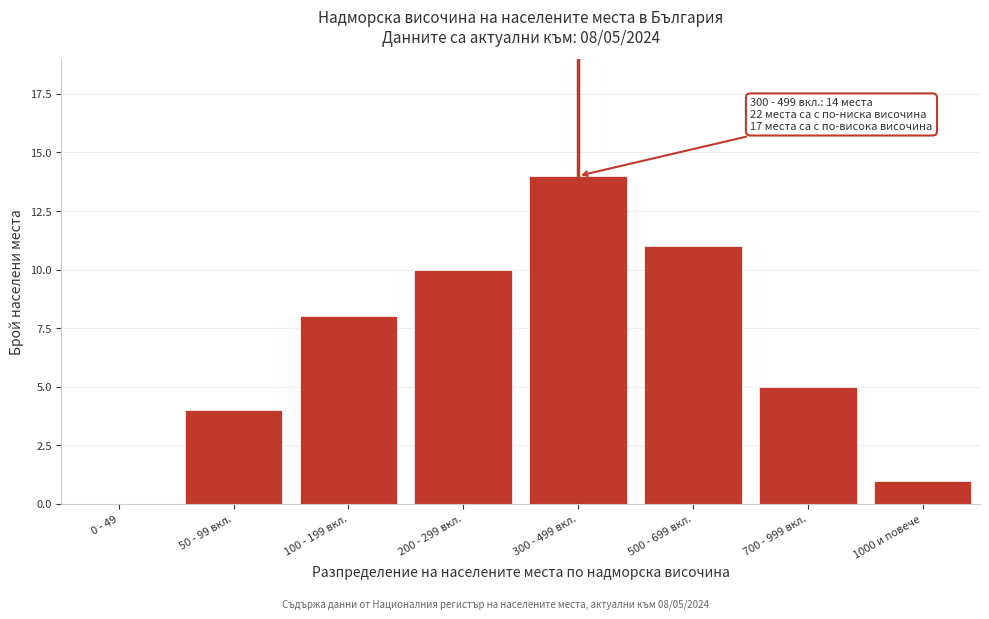

Reading left to right, what are all the values shown in this chart?

0 - 49=0	50 - 99 вкл.=4	100 - 199 вкл.=8	200 - 299 вкл.=10	300 - 499 вкл.=14	500 - 699 вкл.=11	700 - 999 вкл.=5	1000 и повече=1